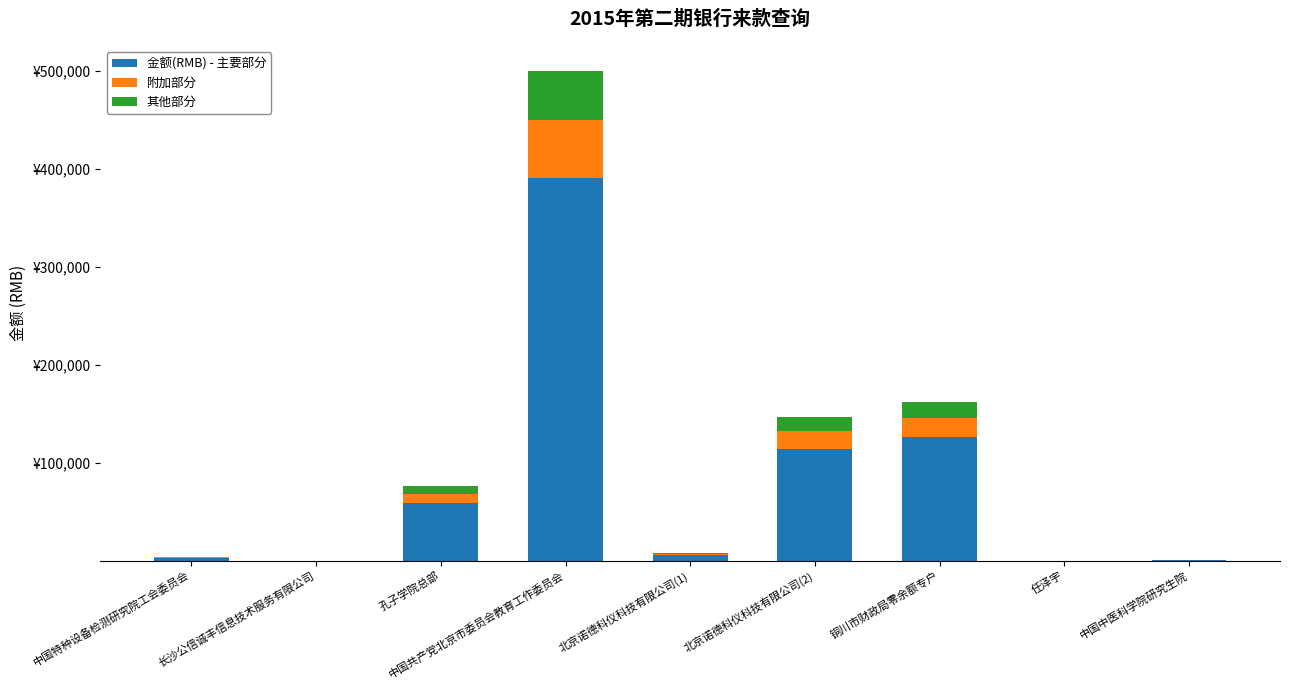

What is the average value of the 其他部分 series?

9968.9